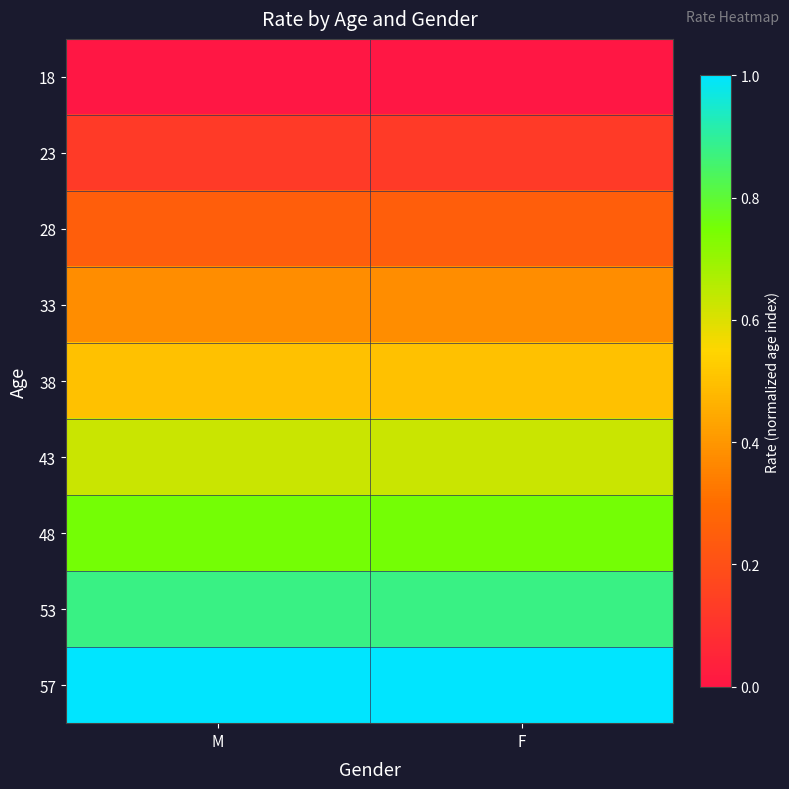

What is the difference between the highest and lowest values at M?

1.0